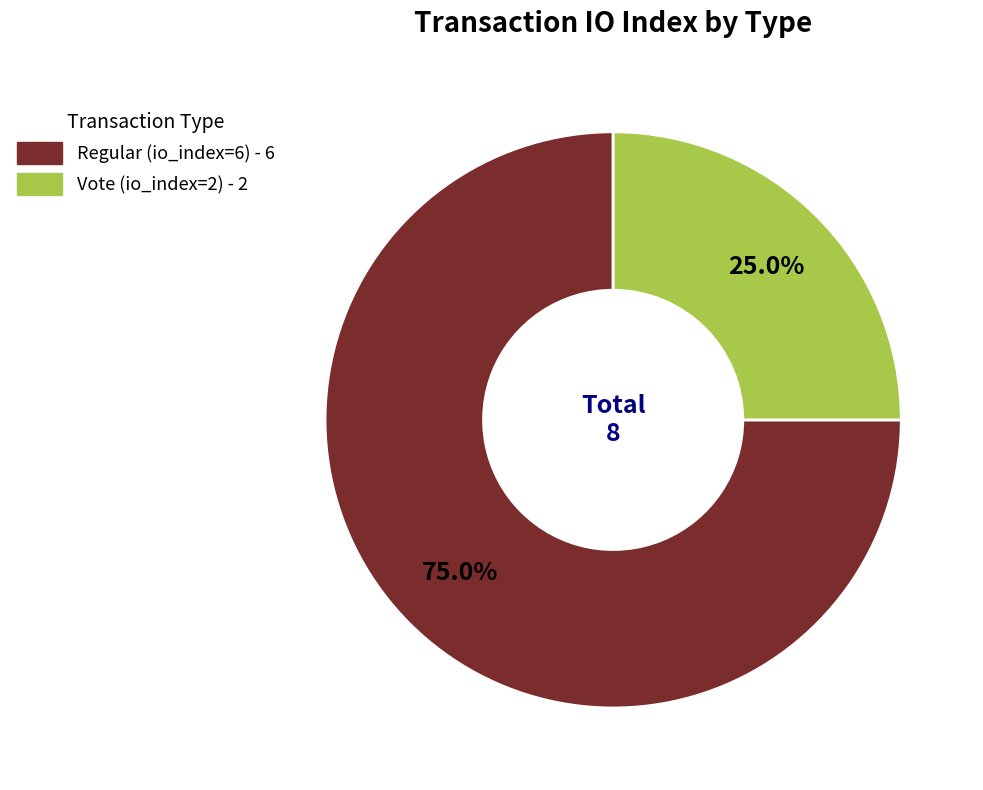

Which slice is the largest?

Regular (io_index=6)